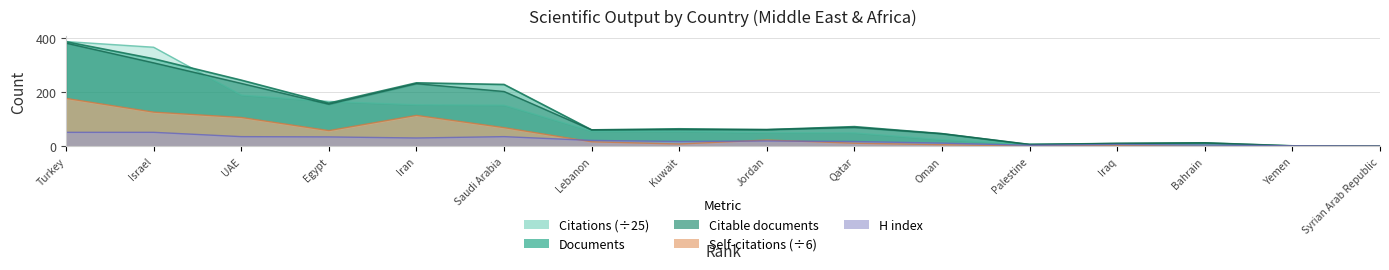

At which category is the sum across all series the highest?

Turkey